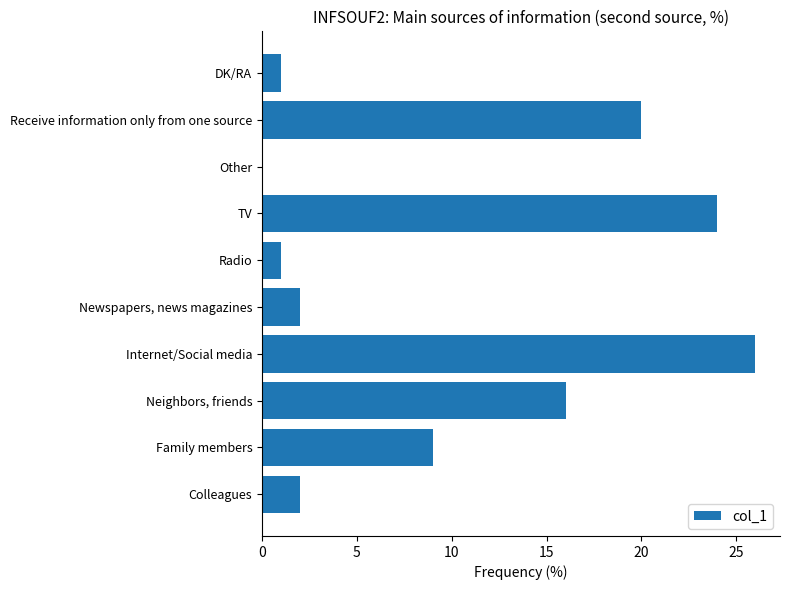

Where is the data nearest to the value 13?

Neighbors, friends